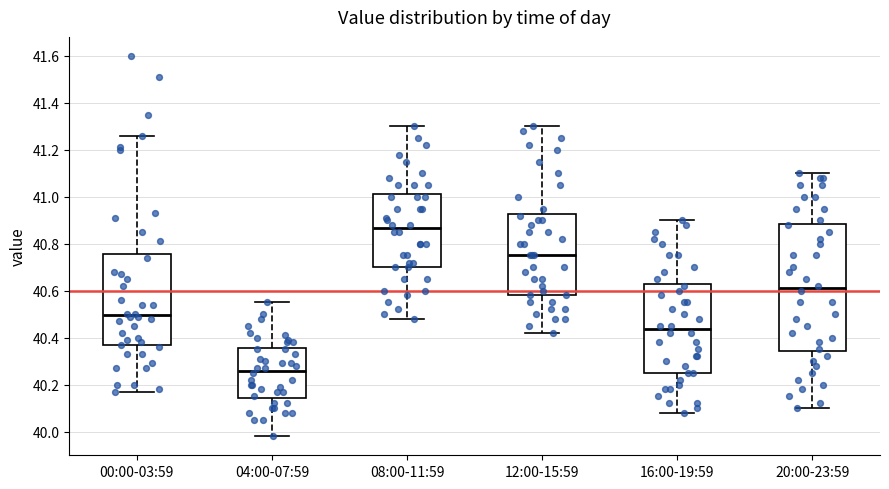

Where does the median line of the box for 16:00-19:59 sit on the y-axis? The values are not printed on the chart, so give them approximately, as read against the axis.

40.44